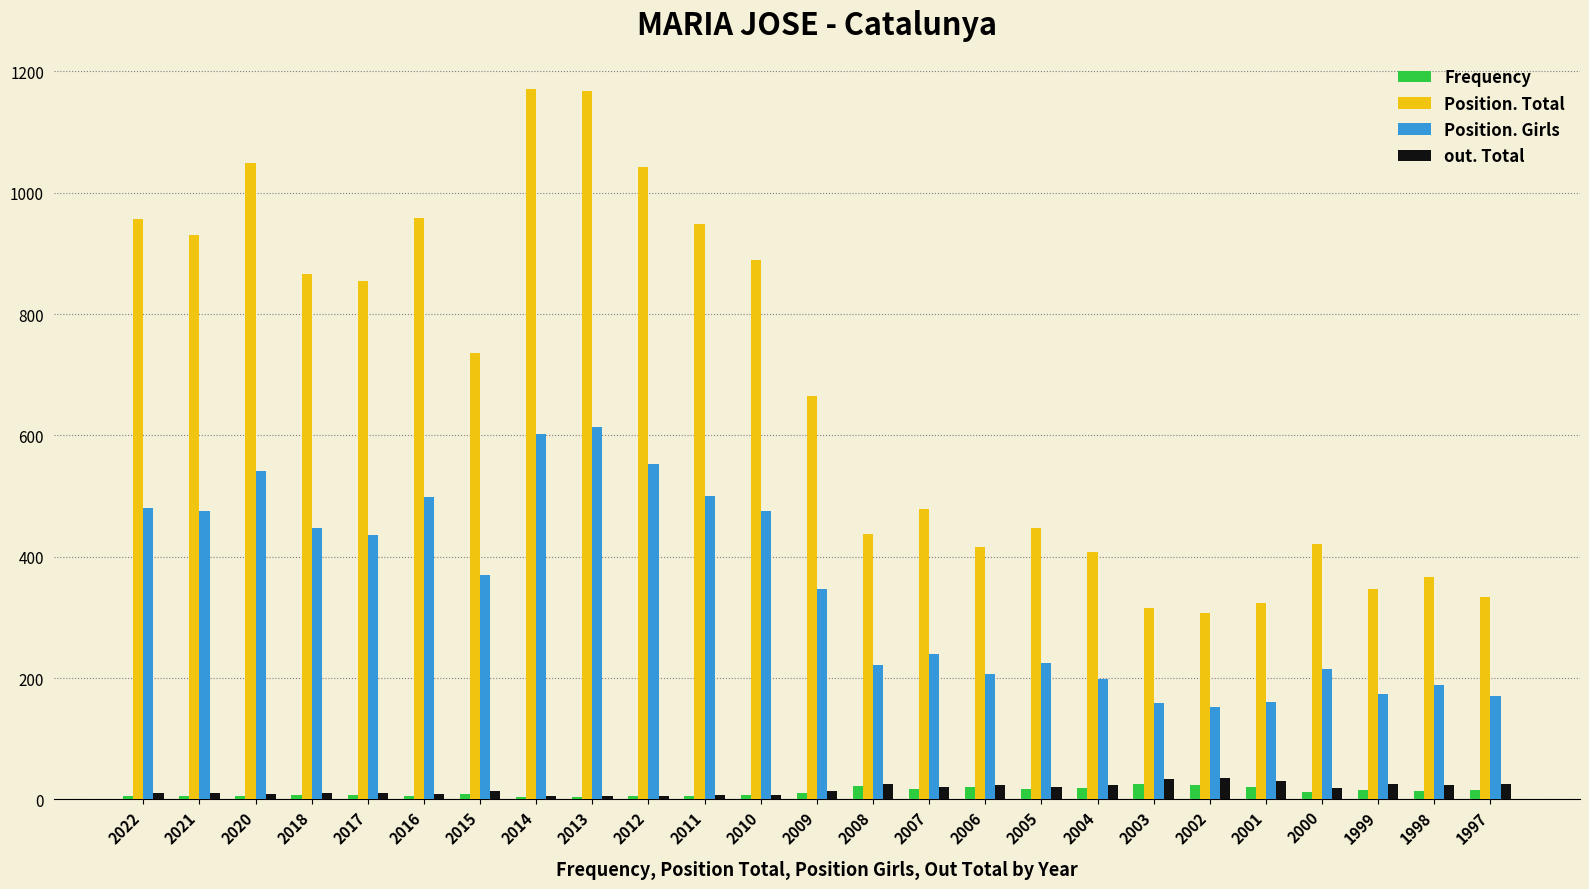

Which series has the largest total across all categories?

Position. Total